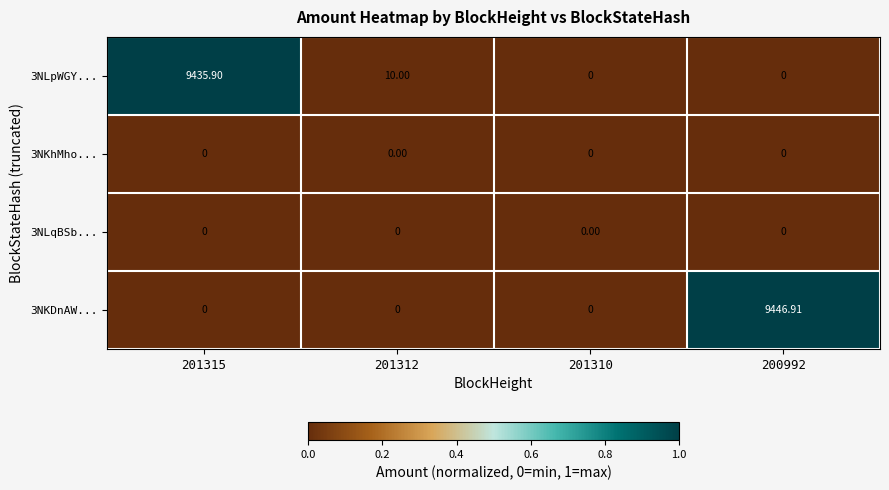

Reading left to right, transcribe all the data shown in this chart.

3NLpWGY...: 201315=9435.9	201312=10.0	201310=0.0	200992=0.0
3NKhMho...: 201315=0.0	201312=0.0	201310=0.0	200992=0.0
3NLqBSb...: 201315=0.0	201312=0.0	201310=0.0	200992=0.0
3NKDnAW...: 201315=0.0	201312=0.0	201310=0.0	200992=9446.9